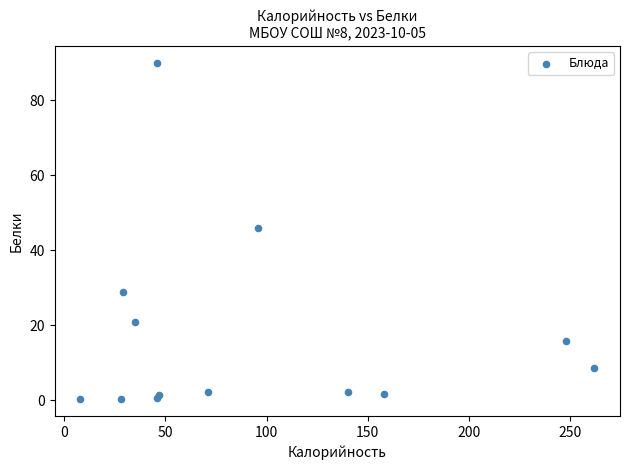

What Y value in the scatter plot is closest to 45?

46.0